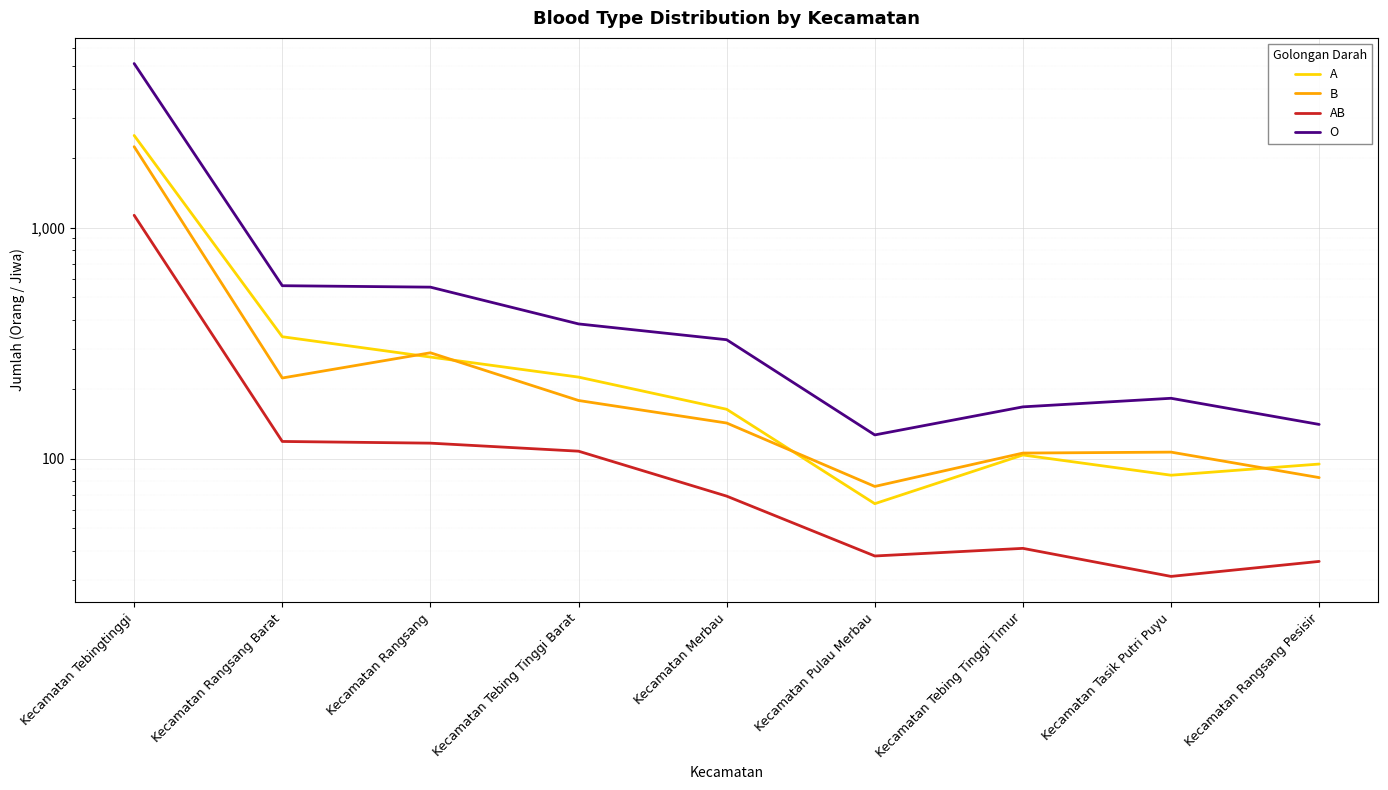

What is the difference between the maximum and minimum values in the B series?

2171